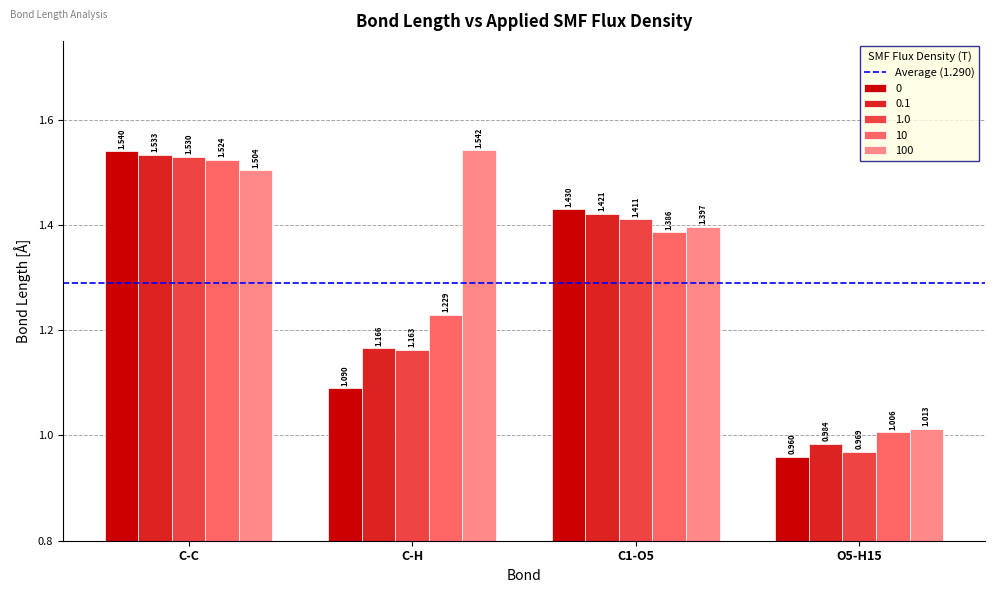

What is the label of the 3rd bar from the right?

C-H